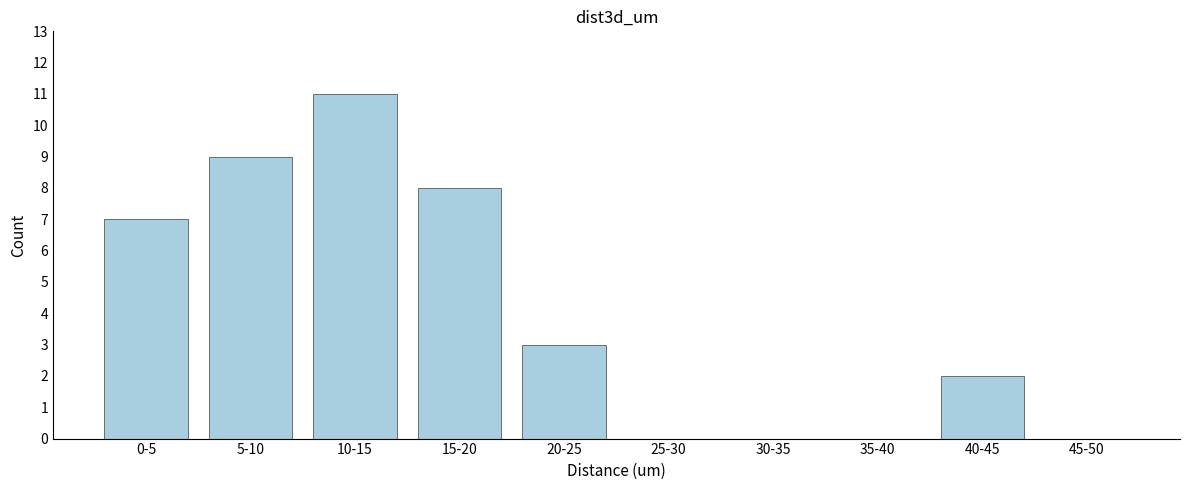

Reading left to right, extract all data points from this chart.

0-5=7	5-10=9	10-15=11	15-20=8	20-25=3	25-30=0	30-35=0	35-40=0	40-45=2	45-50=0